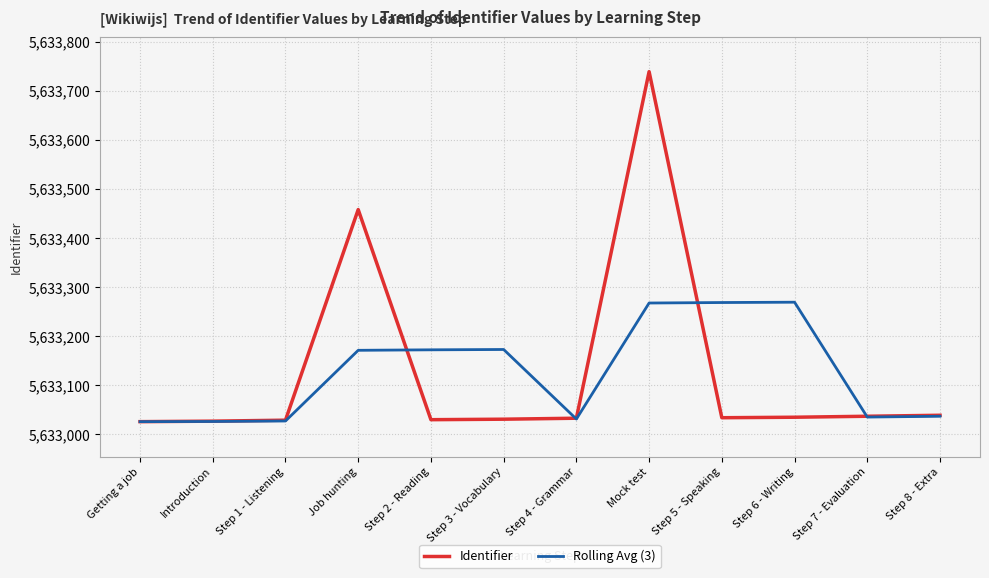

What is the average value of the Identifier series?

5633126.5